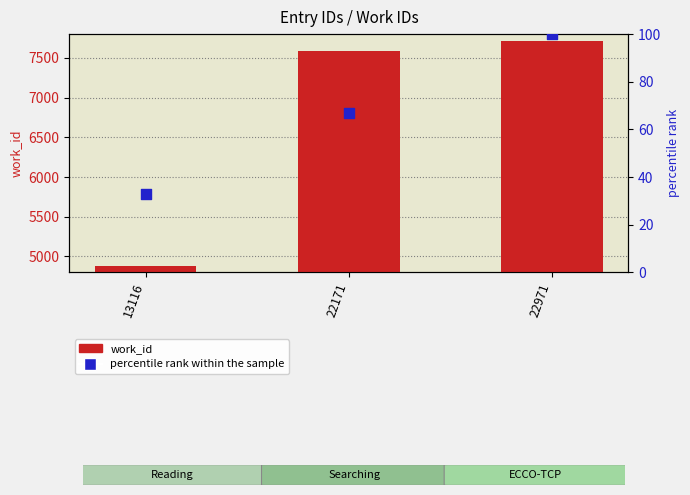

Which series has the largest total across all categories?

work_id